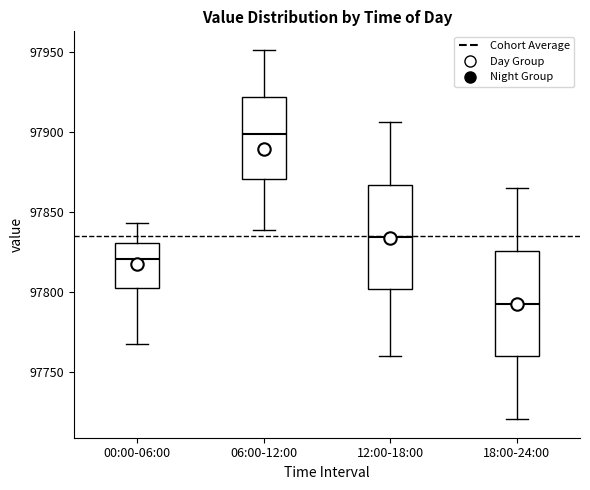

Reading left to right, transcribe this box plot: for each box, give where its median line is, the range the box spans, and where its two whiskers end, as read against the y-axis. The values are not printed on the chart, so give them approximately, as read against the axis.

00:00-06:00: median 97820, box 97800 to 97830, whiskers 97765 to 97845
06:00-12:00: median 97900, box 97870 to 97920, whiskers 97840 to 97950
12:00-18:00: median 97835, box 97800 to 97865, whiskers 97760 to 97905
18:00-24:00: median 97790, box 97760 to 97825, whiskers 97720 to 97865